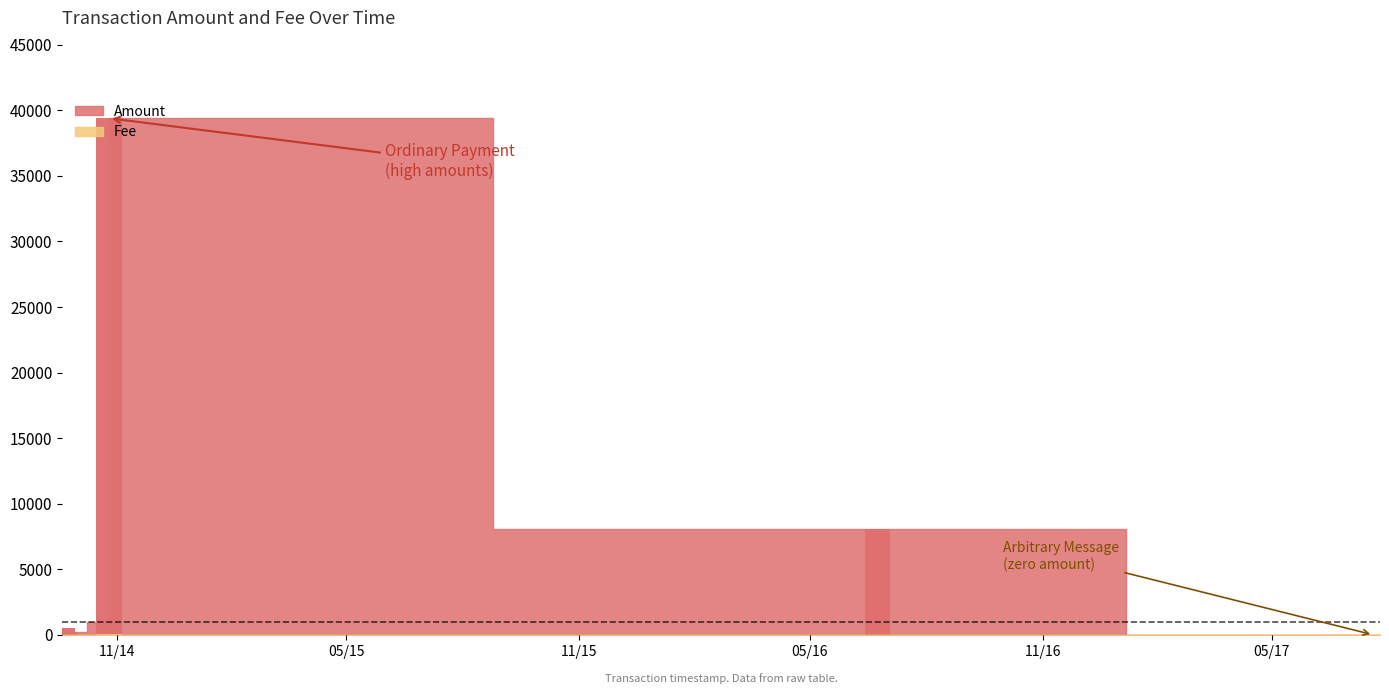

What is the highest value of the Amount series?

39395.0